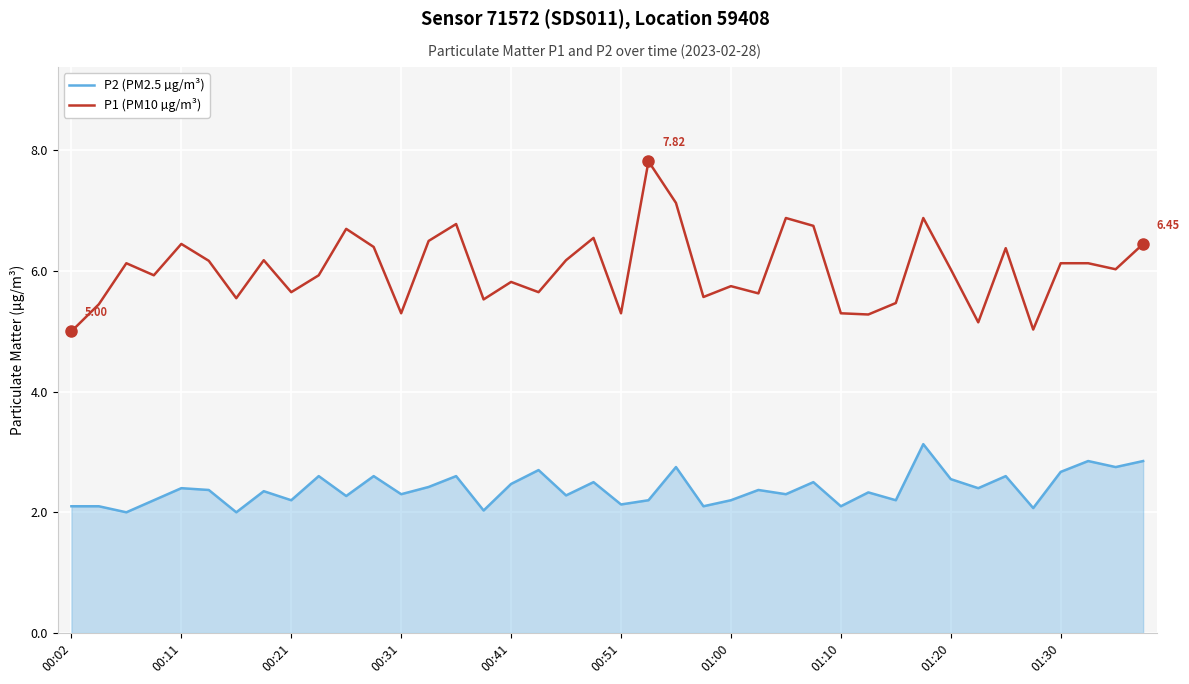

What is the highest value of the P2 (PM2.5 µg/m³) series?

3.1